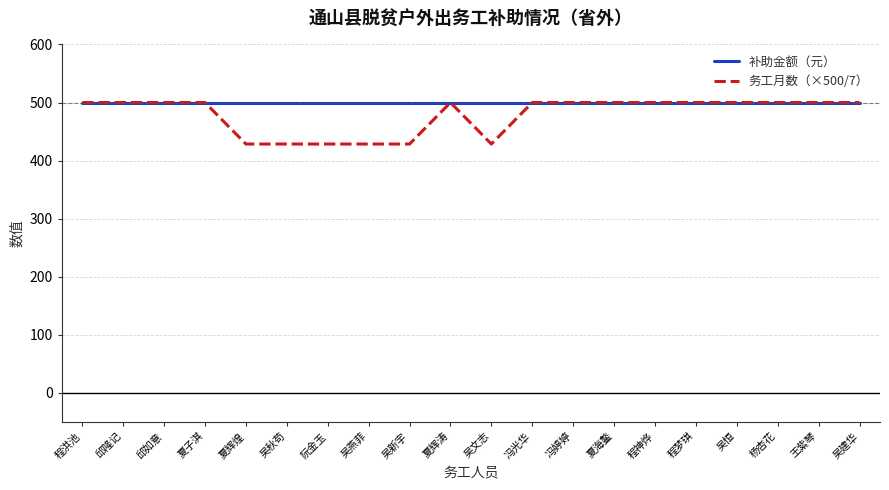

What is the minimum value for 务工月数（×500/7）?

428.6